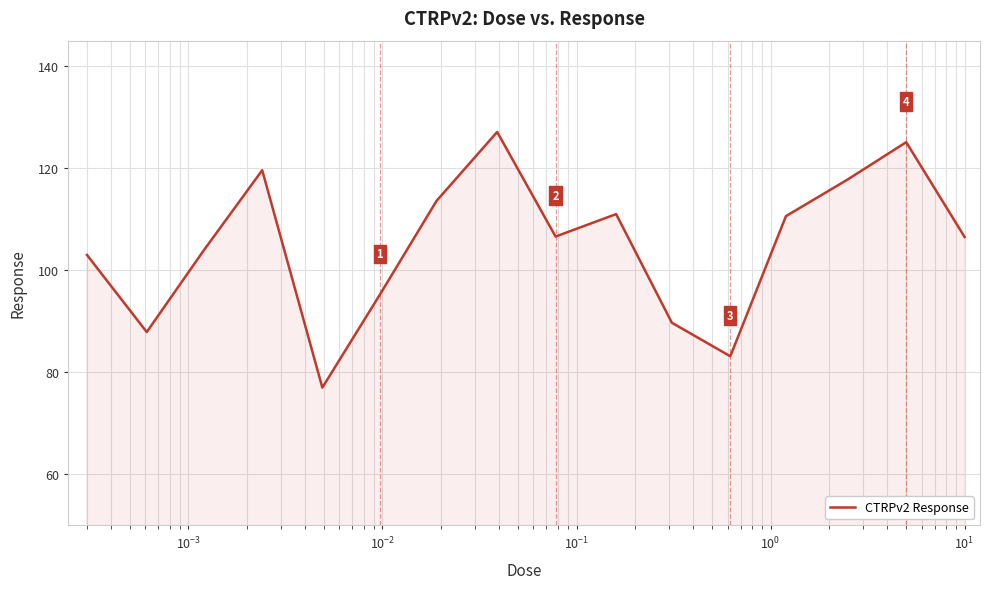

What is the difference between the maximum and minimum values?

50.1